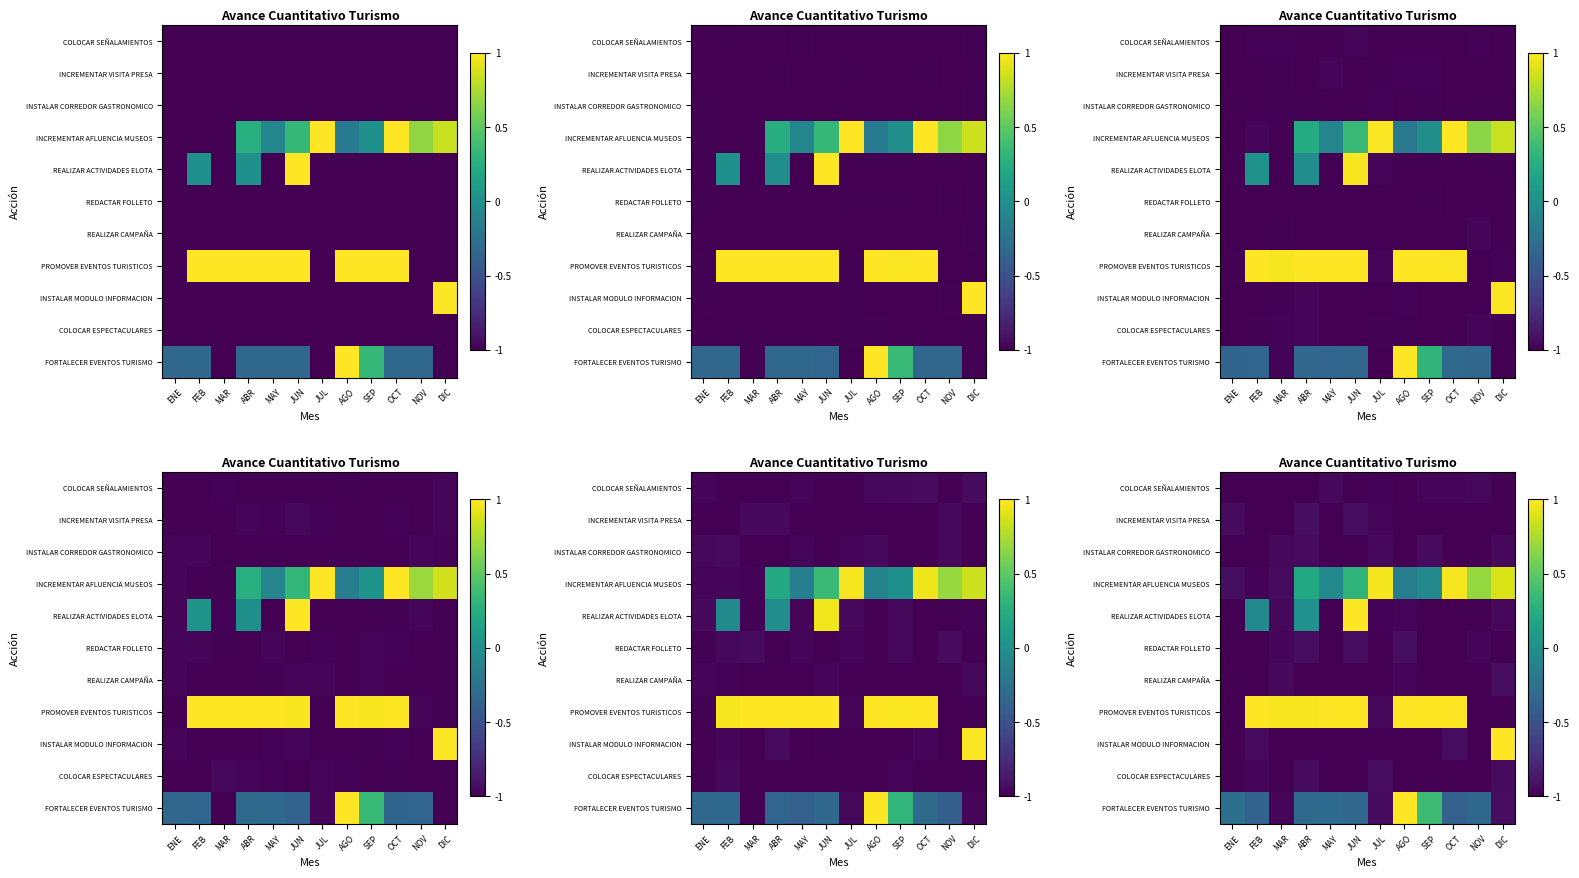

Read the row_0 value at ABR.

-1.0